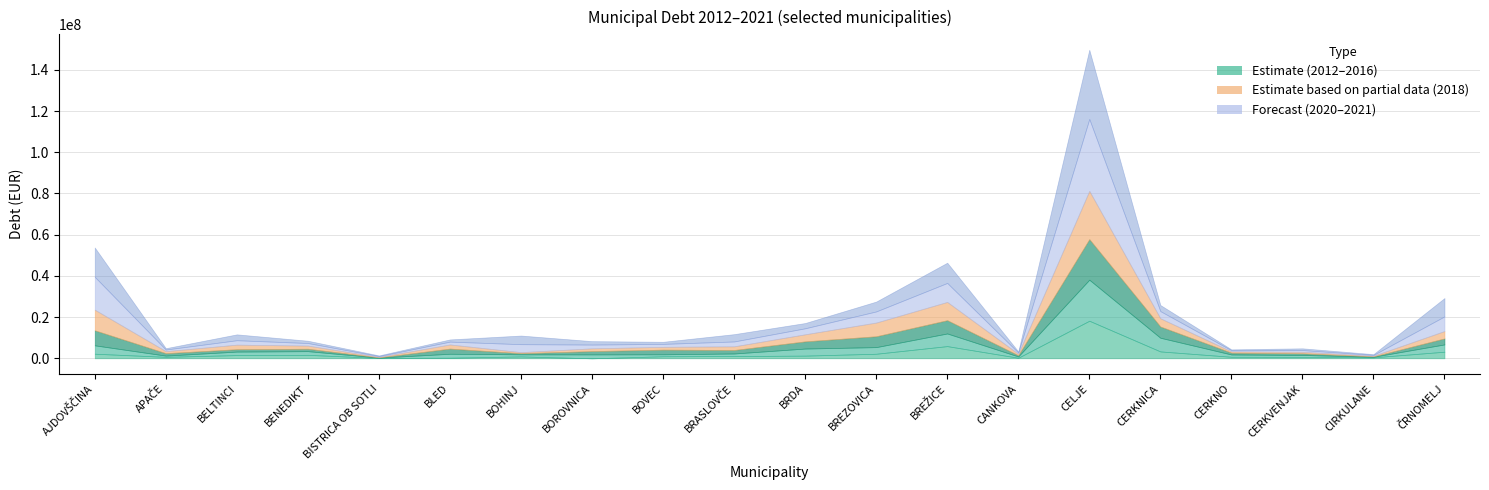

What position from the left is BOVEC?

9